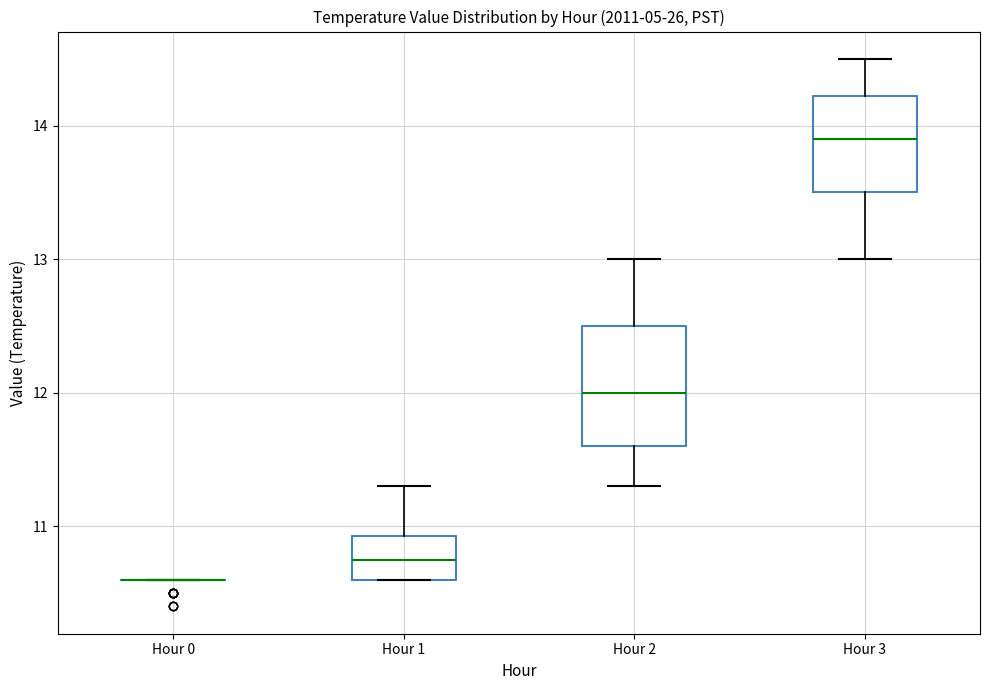

Comparing the boxes themselves (not the whiskers), which one is the tallest?

Hour 2